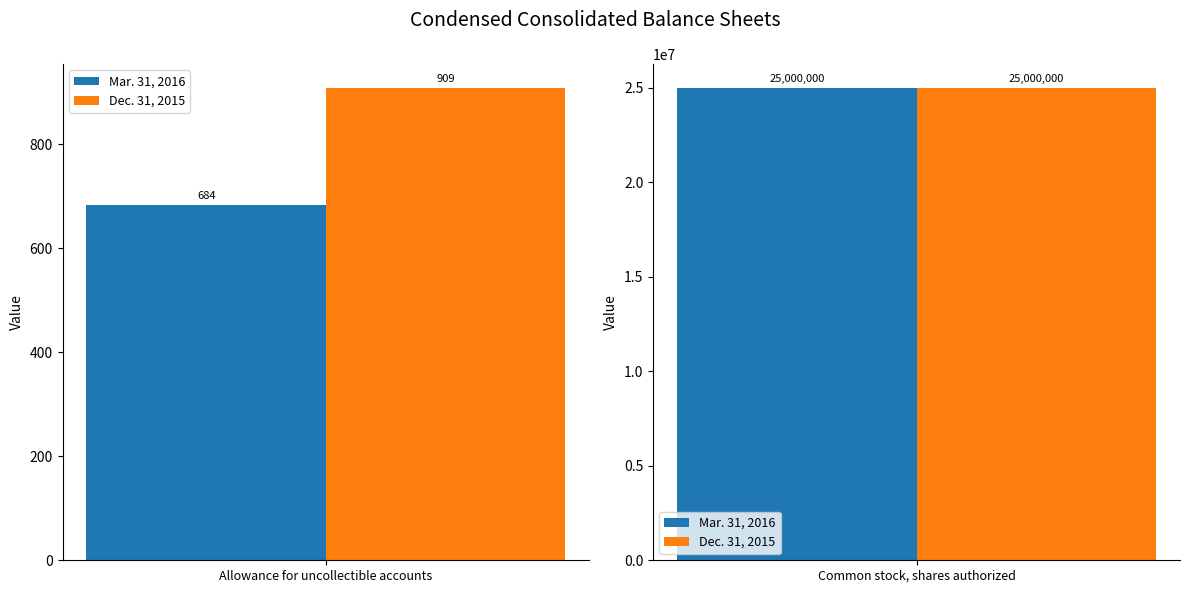

Which has a higher value, Common stock, shares authorized or Allowance for uncollectible accounts?

Common stock, shares authorized